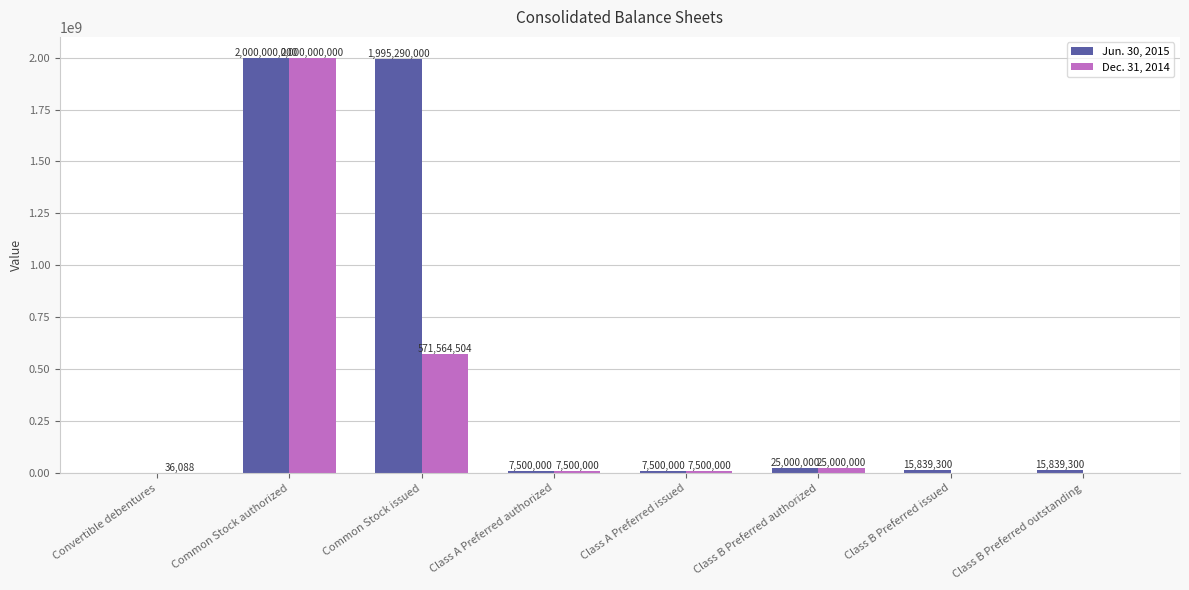

Reading left to right, transcribe all the data shown in this chart.

Jun. 30, 2015: 0	2000000000	1995290000	7500000	7500000	25000000	15839300	15839300
Dec. 31, 2014: 36088	2000000000	571564504	7500000	7500000	25000000	0	0